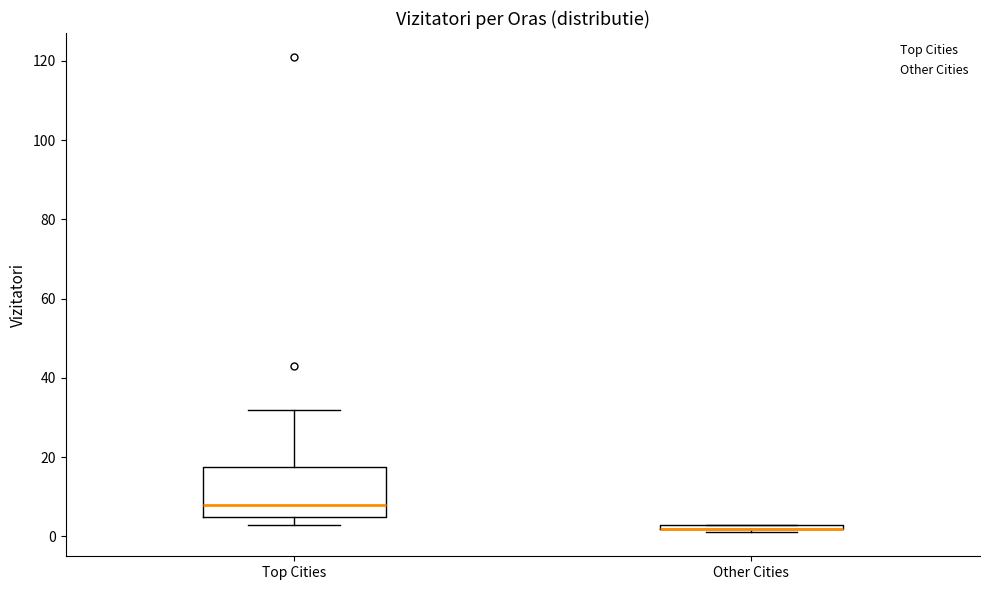

Where does the median line of the box for Top Cities sit on the y-axis? The values are not printed on the chart, so give them approximately, as read against the axis.

8